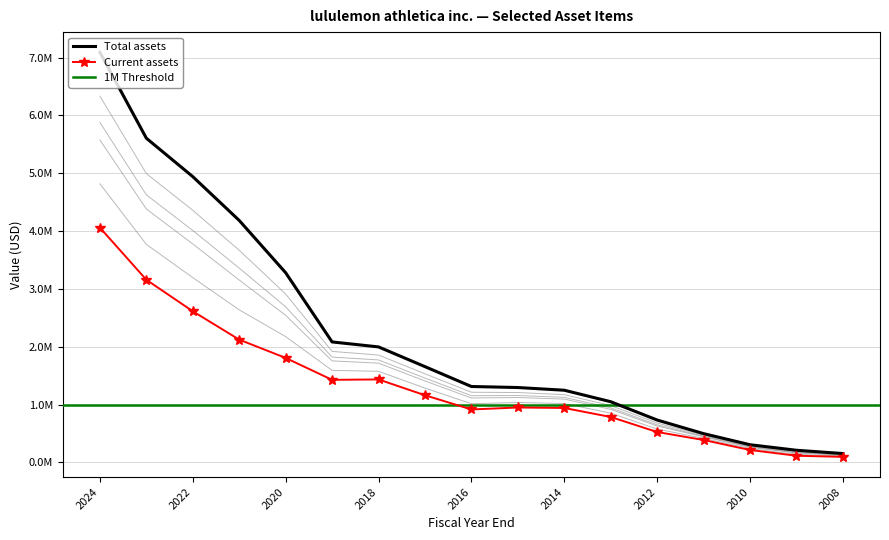

What is the spread (max minus min) of values at 2012?

207541